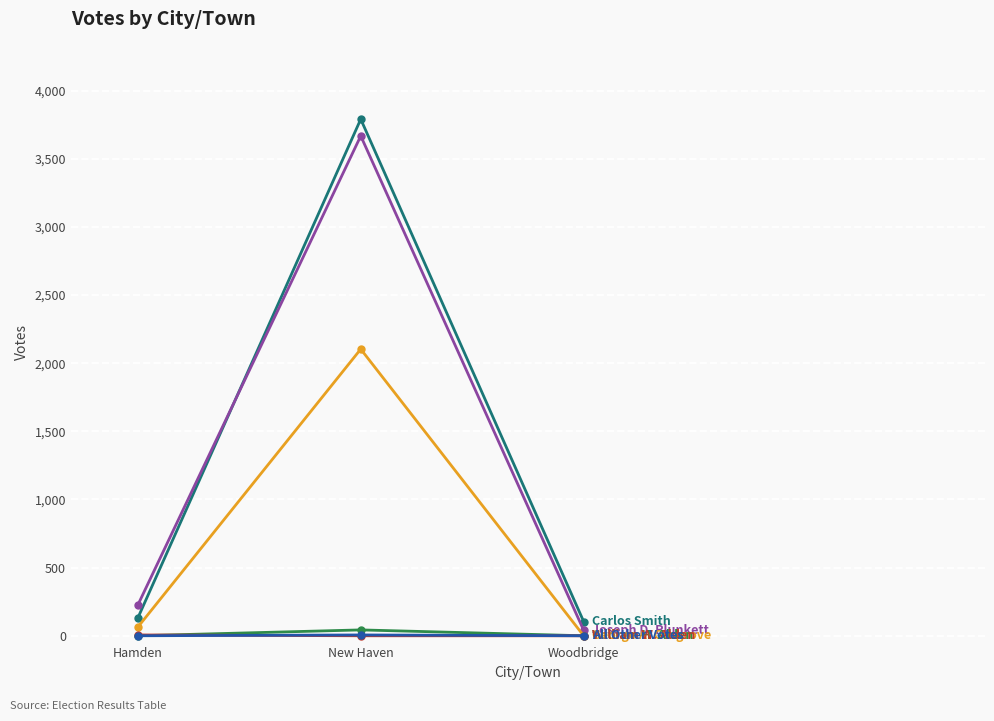

Does the chart display data point markers on the line(s)?

Yes